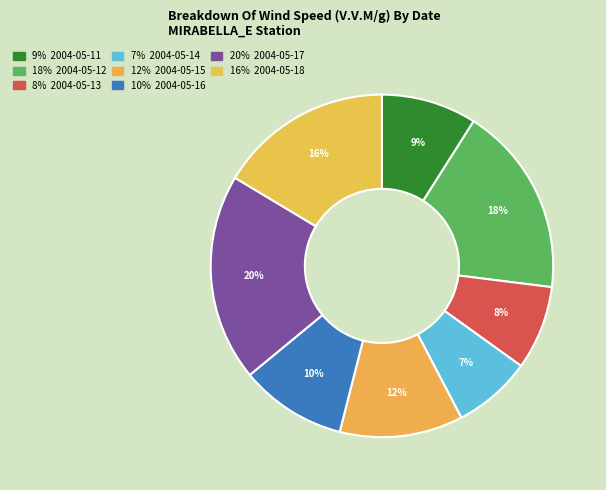

How many segments does this pie chart have?

8